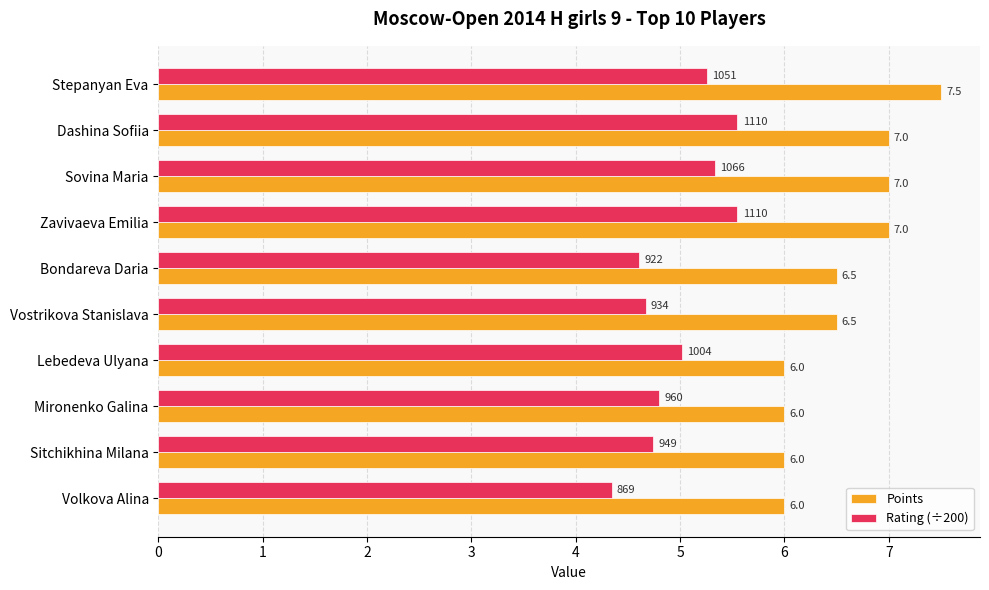

Rank the series by their average value, from highest to lowest.

Points, Rating (÷200)